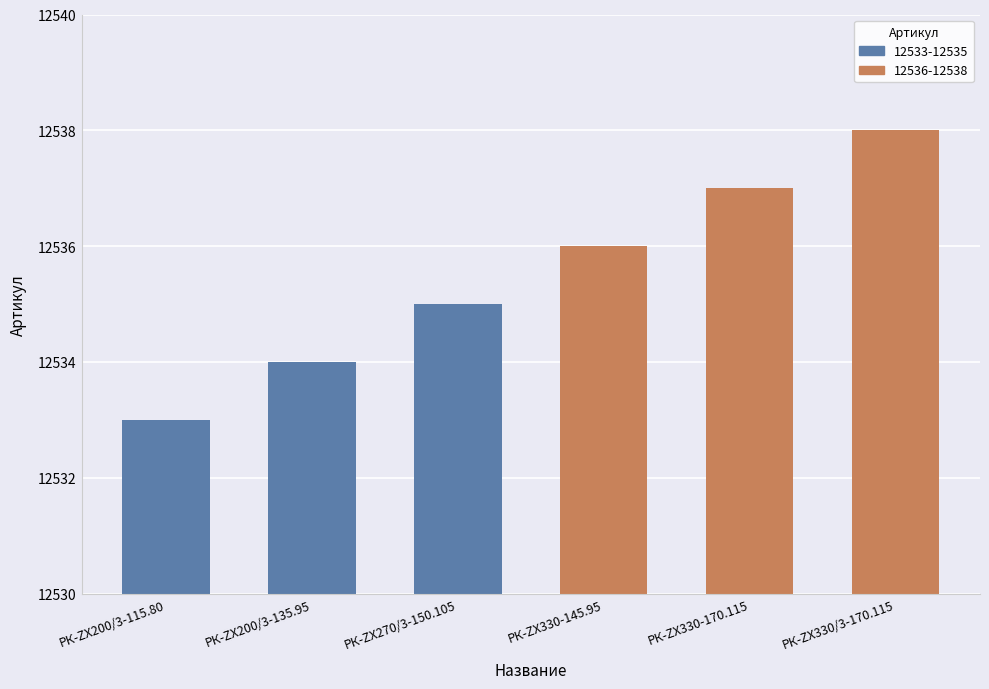

List the labels in order of value, largest first.

РК-ZX330/3-170.115, РК-ZX330-170.115, РК-ZX330-145.95, РК-ZX270/3-150.105, РК-ZX200/3-135.95, РК-ZX200/3-115.80